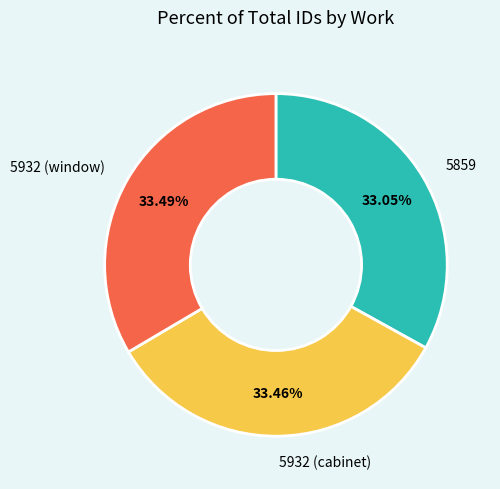

True or false: 5932 (cabinet) accounts for 33% of the total.

True